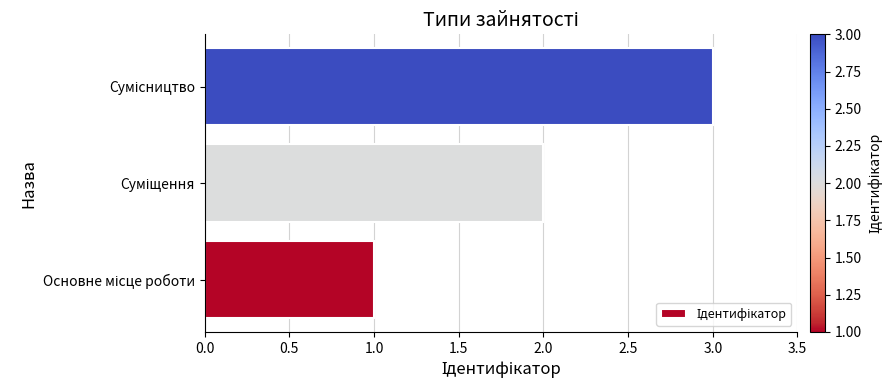

What is the sum of all values?

6